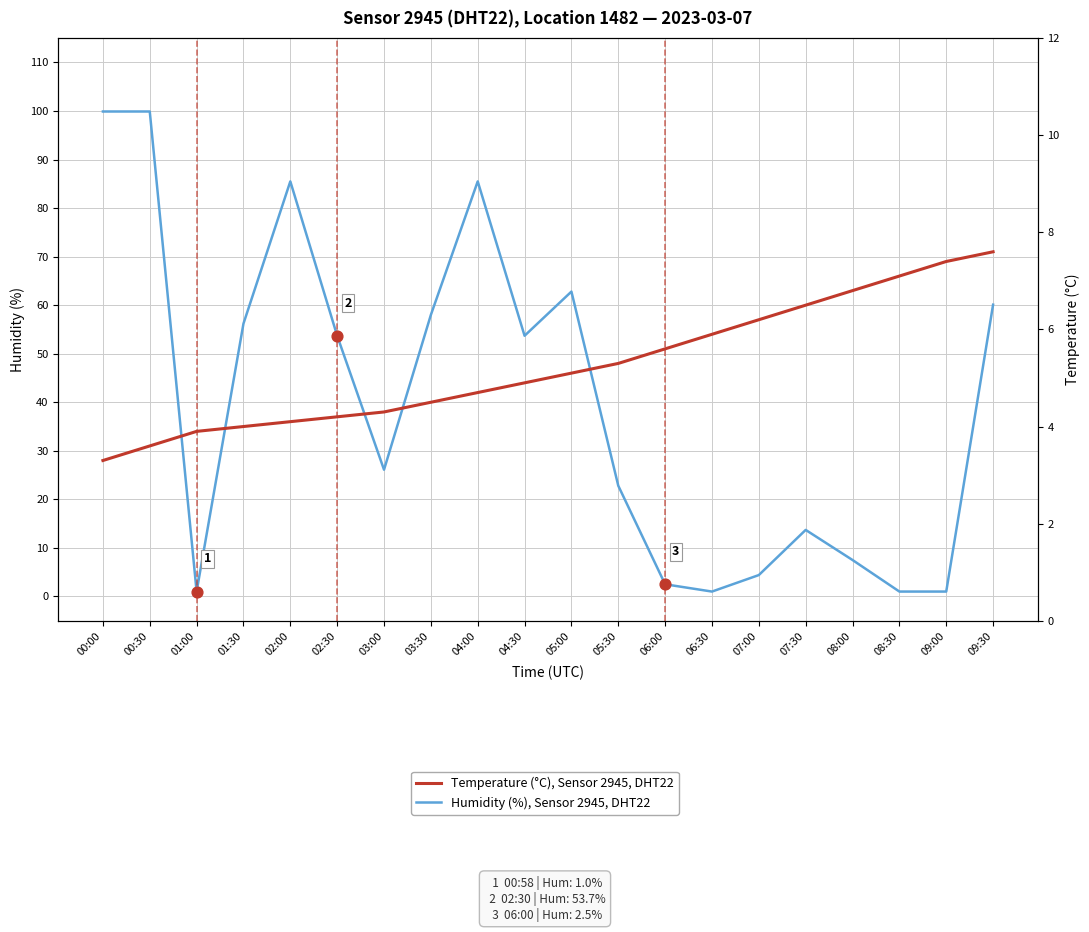

Which series has the largest total across all categories?

Humidity (%), Sensor 2945, DHT22